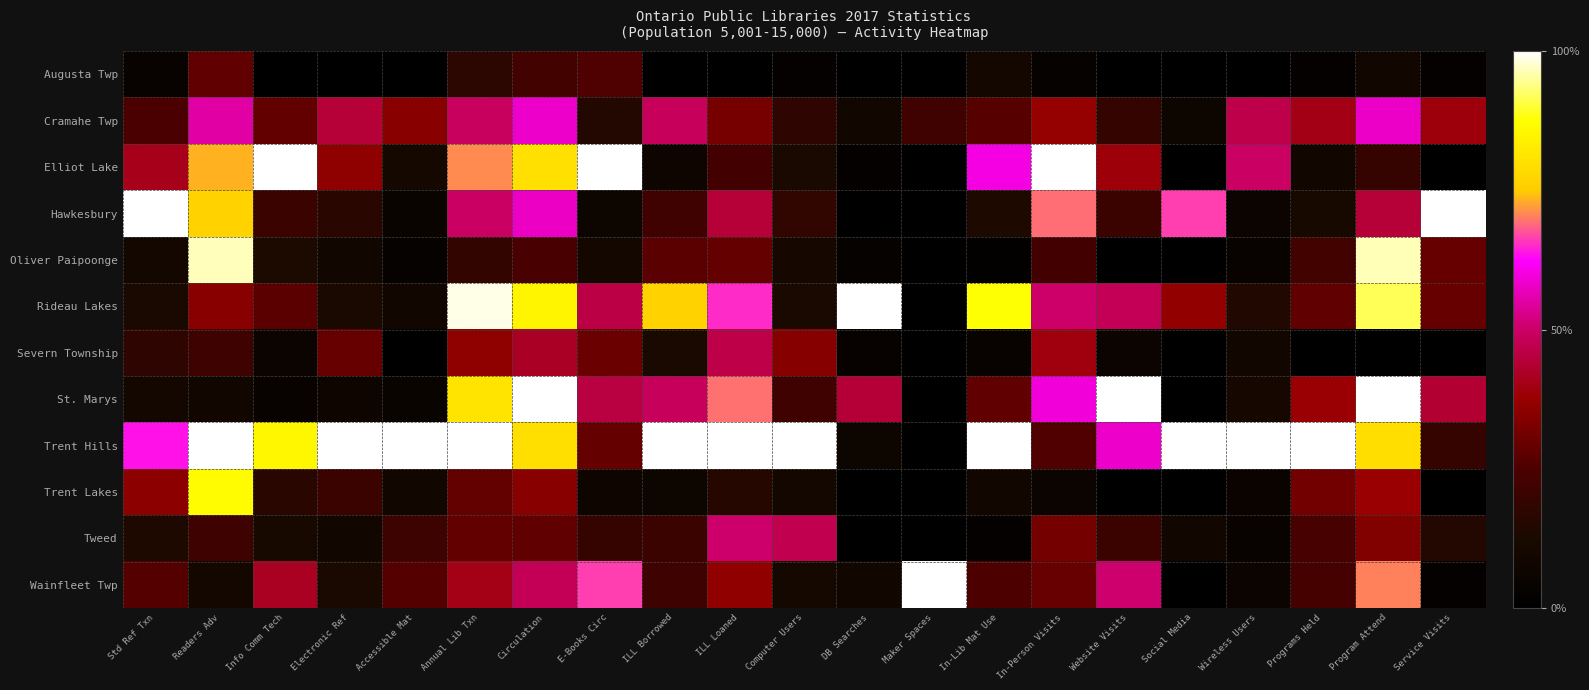

What is the greatest value displayed?

1.0